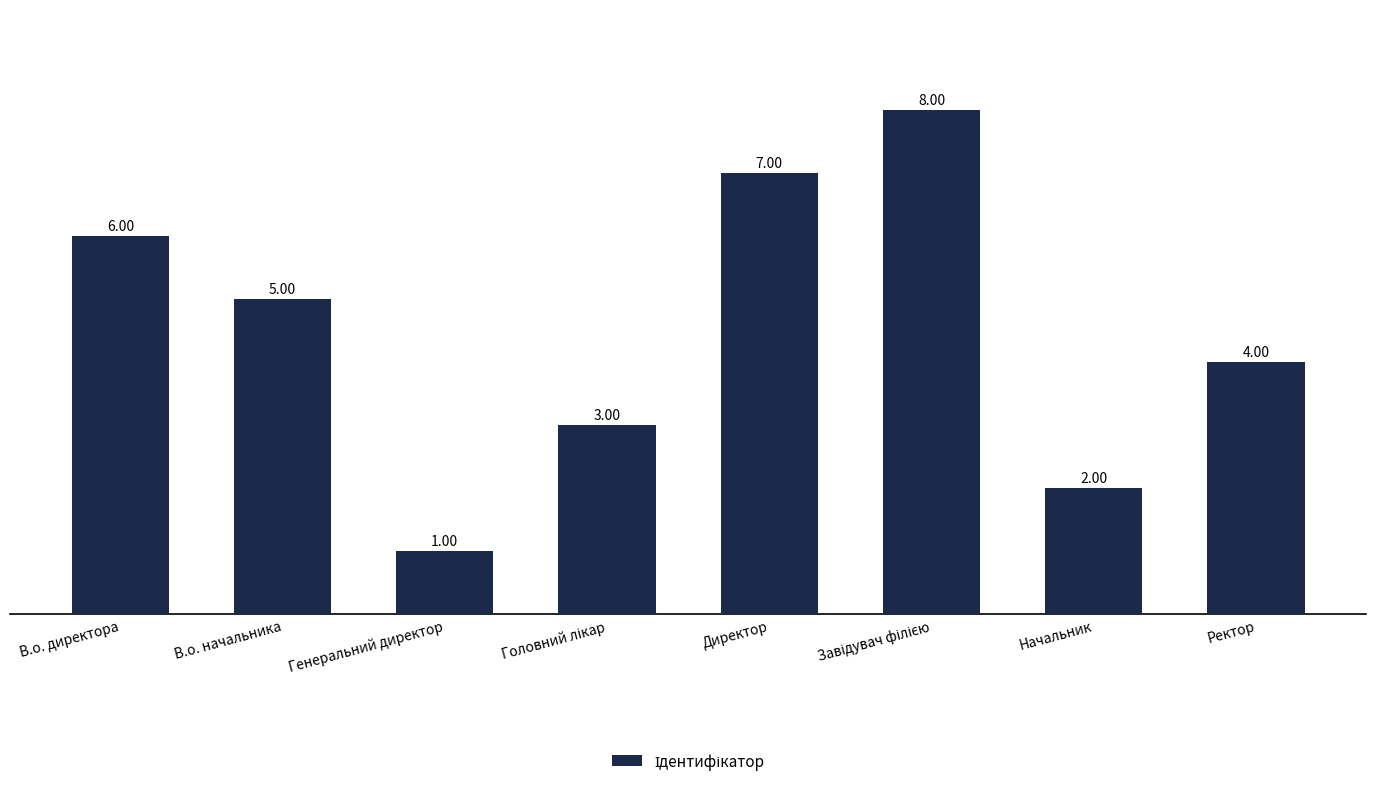

Reading right to left, list all the values displayed in this chart.

4	2	8	7	3	1	5	6